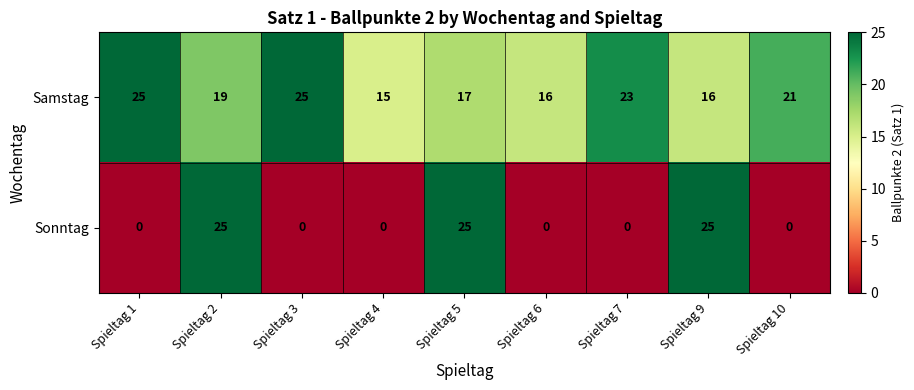

Count the Sonntag values in the range 0 to 25.

9